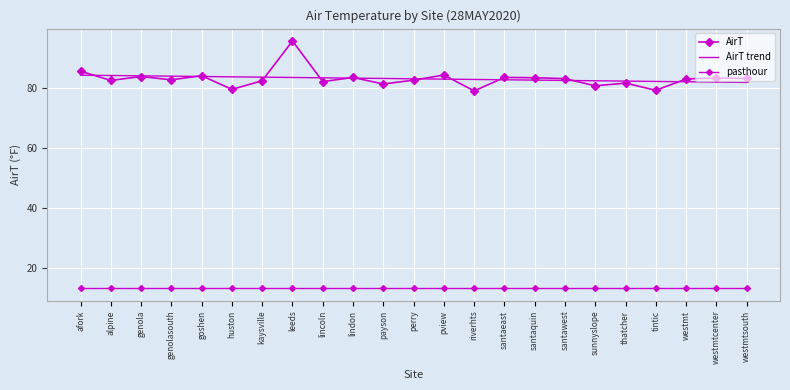

Reading left to right, transcribe all the data shown in this chart.

AirT: 85.7	82.6	83.9	82.8	84.2	79.6	82.5	95.8	82.2	83.6	81.4	82.7	84.4	79.1	83.6	83.5	83.2	80.8	81.7	79.3	83.1	83.4	83.3
AirT trend: 84.4	84.2	84.1	84.0	83.9	83.8	83.7	83.6	83.5	83.4	83.3	83.1	83.0	82.9	82.8	82.7	82.6	82.5	82.4	82.3	82.2	82.0	81.9
pasthour: 13.0	13.0	13.0	13.0	13.0	13.0	13.0	13.0	13.0	13.0	13.0	13.0	13.0	13.0	13.0	13.0	13.0	13.0	13.0	13.0	13.0	13.0	13.0